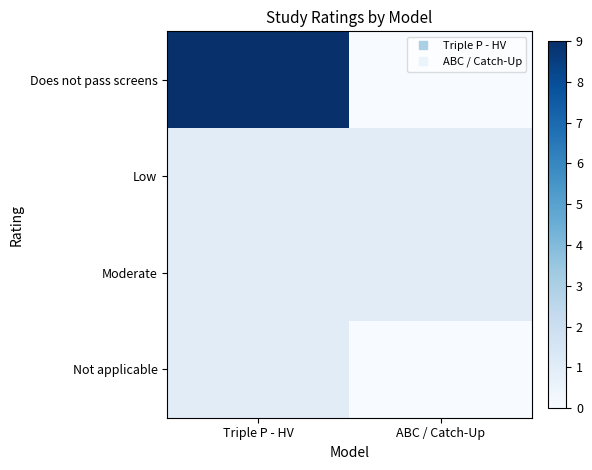

At Triple P - HV, list the series in order from largest to smallest.

Does not pass screens, Low, Moderate, Not applicable